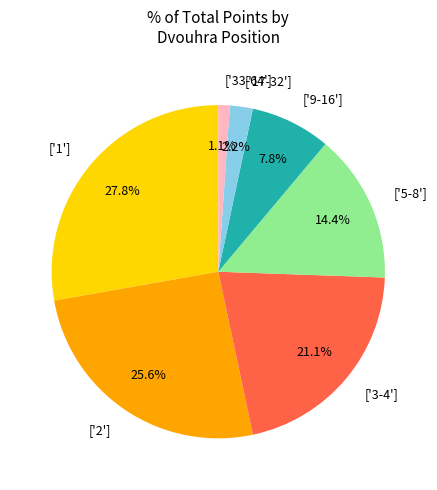

Does ['17-32'] represent more than half of the total?

No